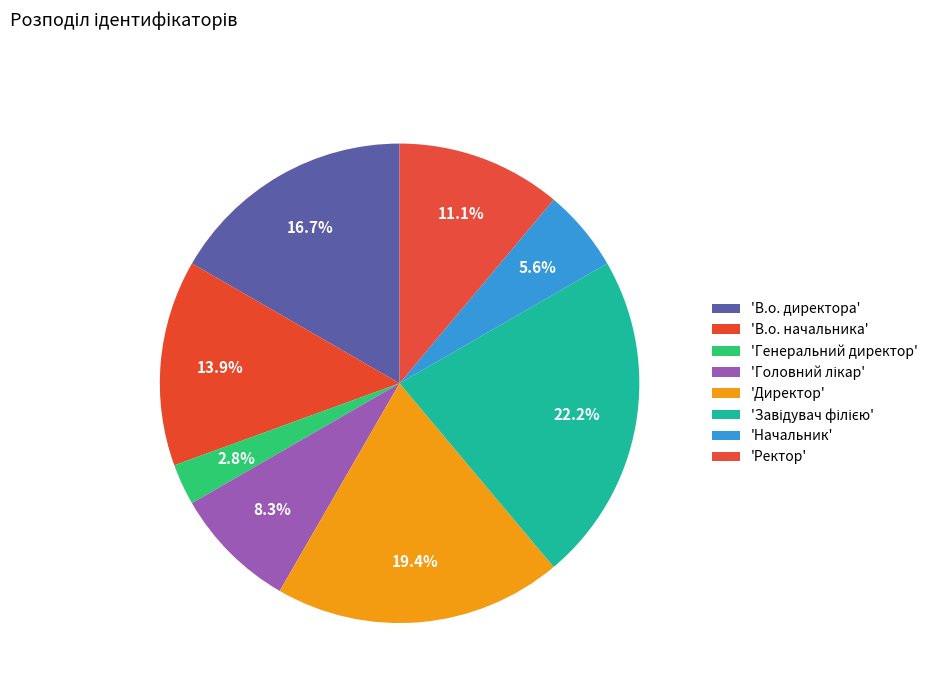

Count the number of slices in the pie.

8